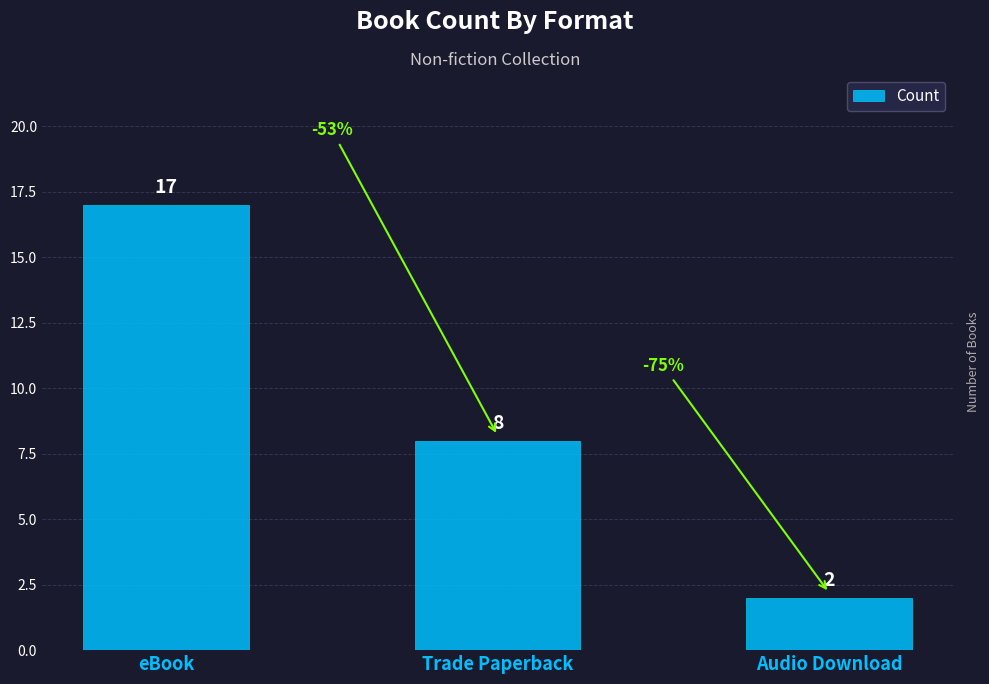

Reading left to right, list all the values displayed in this chart.

eBook=17	Trade Paperback=8	Audio Download=2